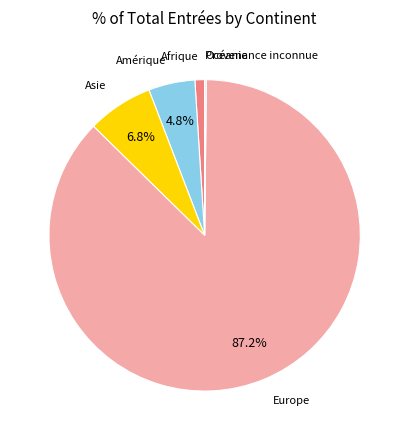

Is there any slice that represents more than half of the pie?

Yes